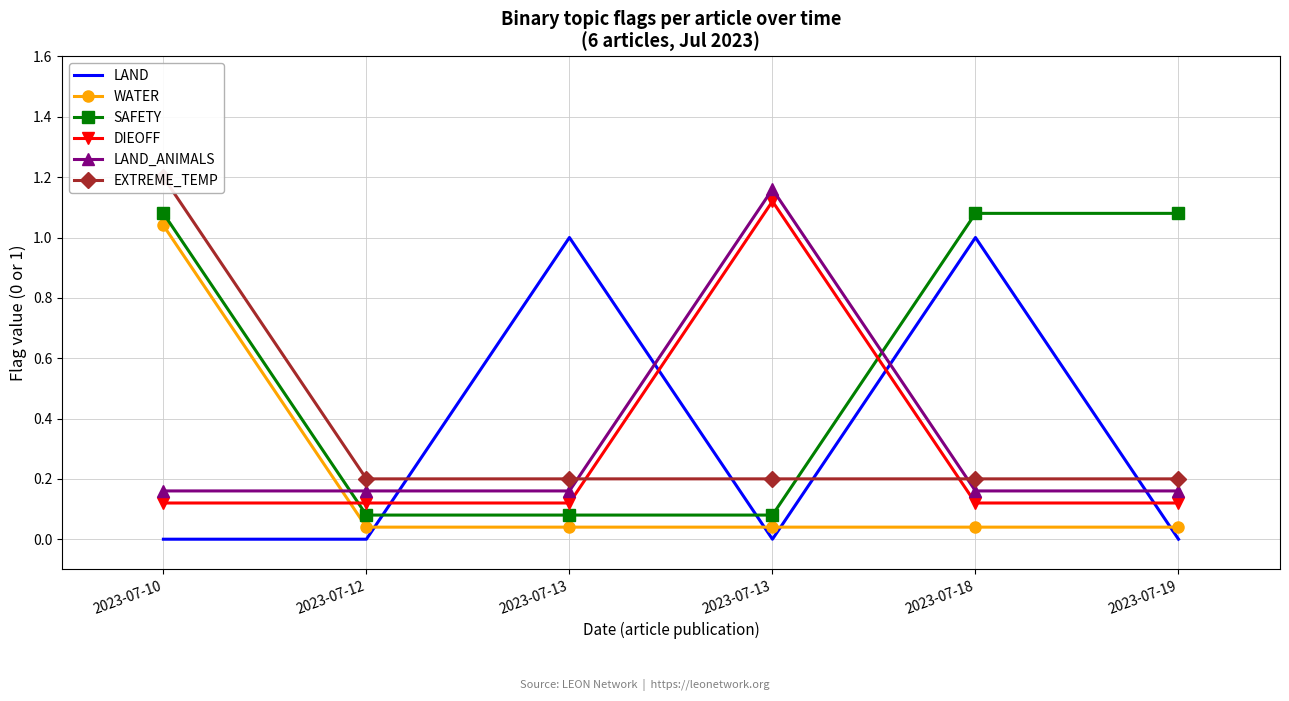

Between 2023-07-12 and 2023-07-13, which series saw the biggest shift?

LAND